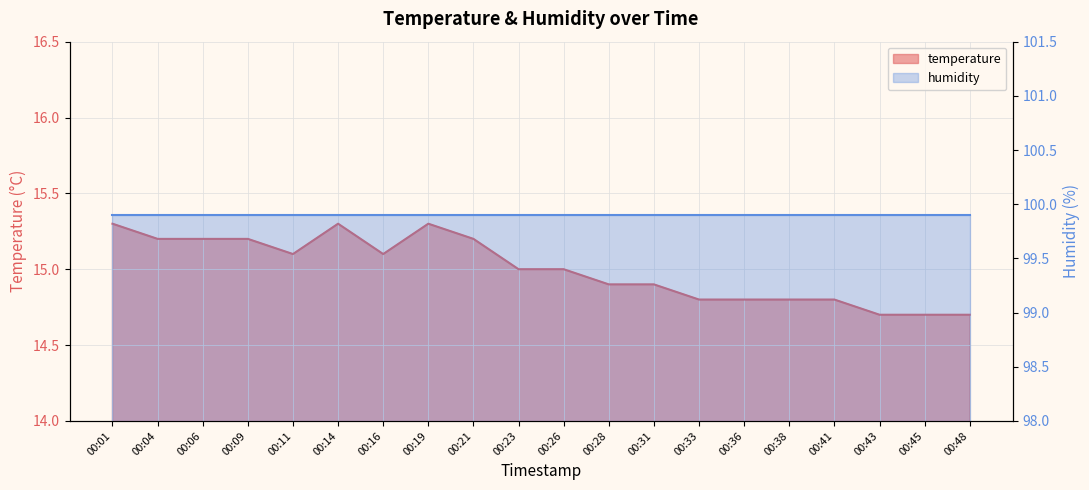

True or false: the data shows 3.3 at 00:23.

False